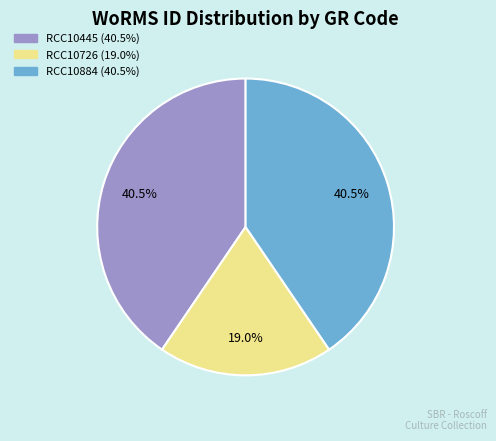

How many slices are in this pie chart?

3